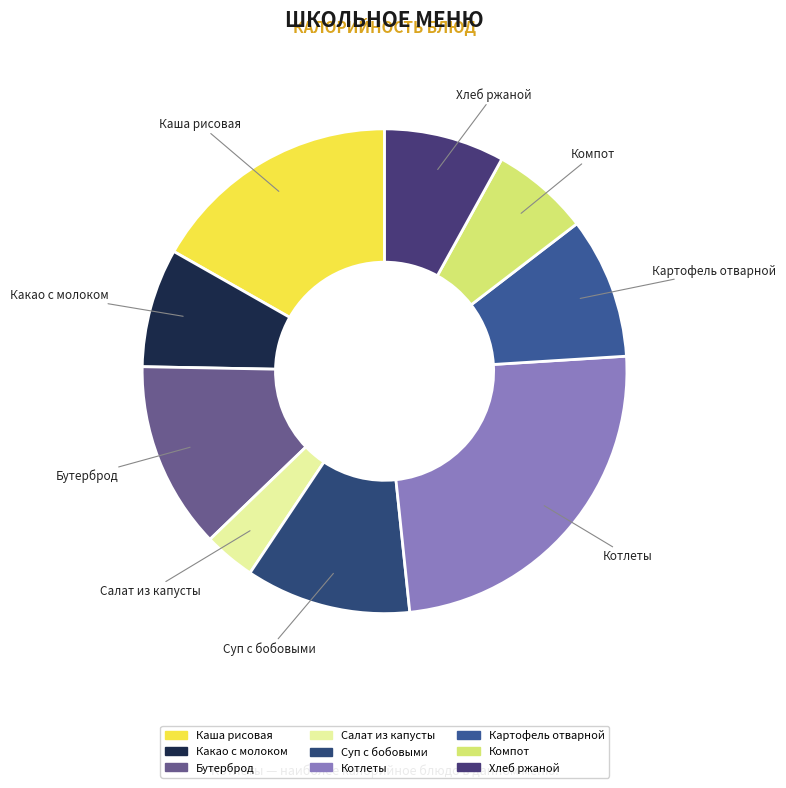

Which has a higher value, Какао с молоком or Котлеты?

Котлеты